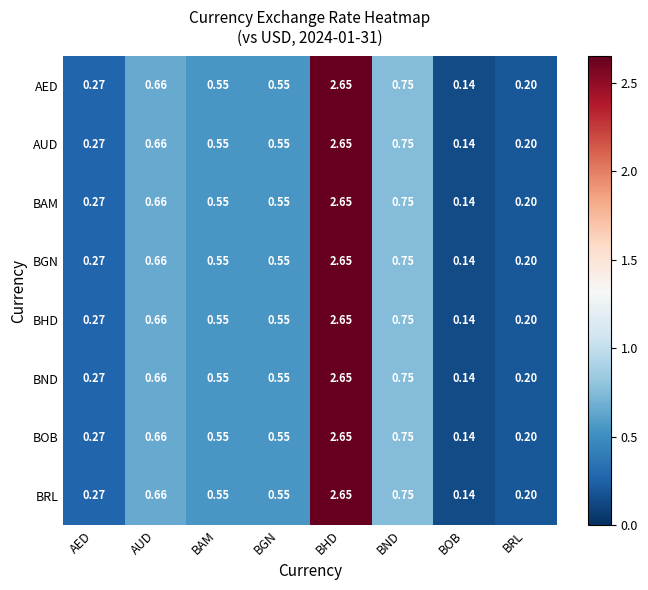

At which category is the sum across all series the highest?

BHD